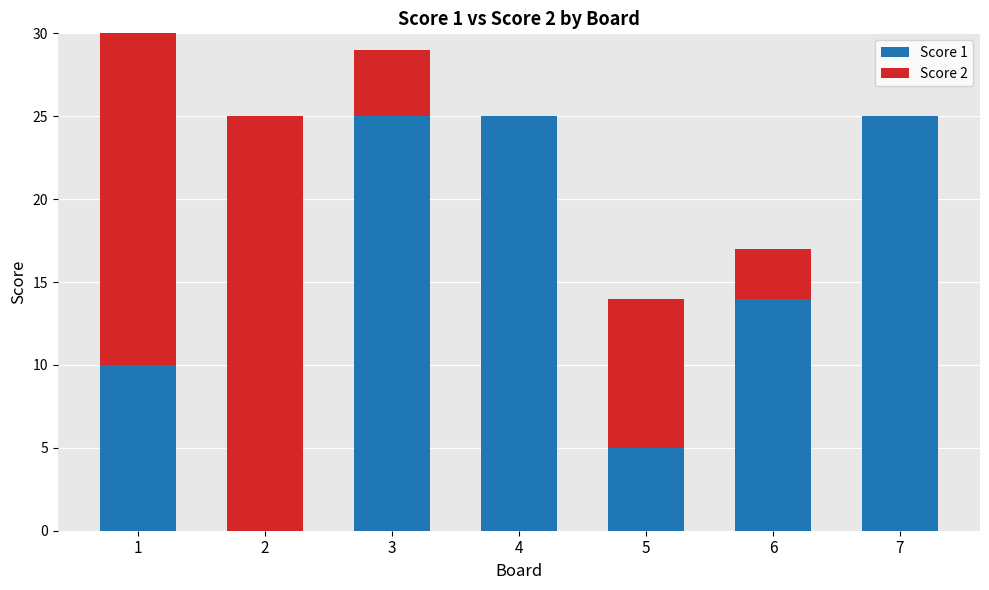

What is the difference between the maximum and minimum values in the Score 2 series?

25